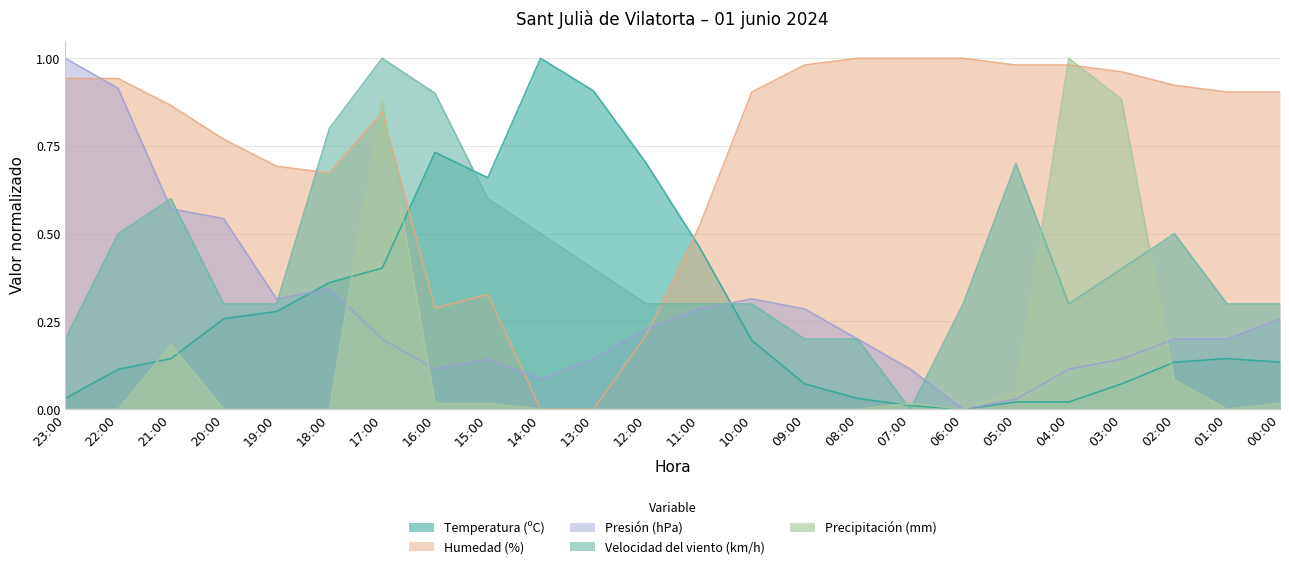

Where do Temperatura (ºC) and Velocidad del viento (km/h) first cross each other?

16:00 and 15:00